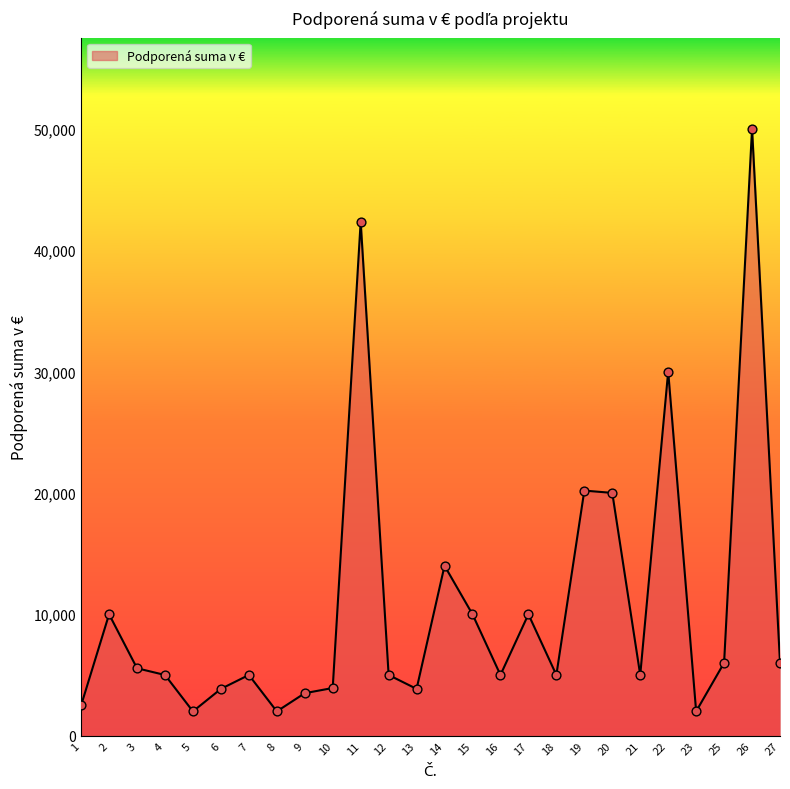

Approximately how many times larger is the value at 16 compared to 4?

1.0